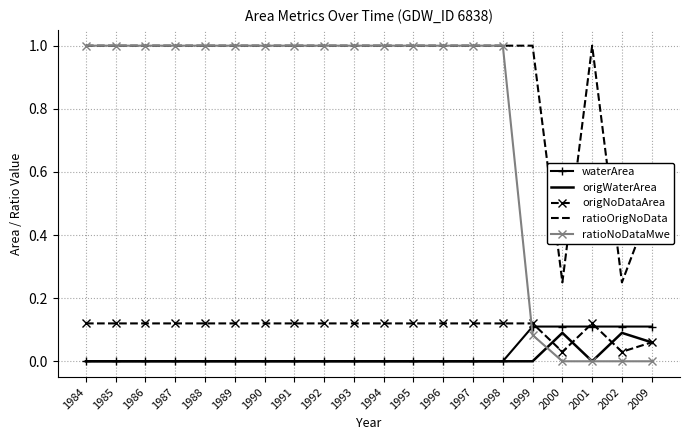

True or false: waterArea and ratioOrigNoData intersect in this chart.

False